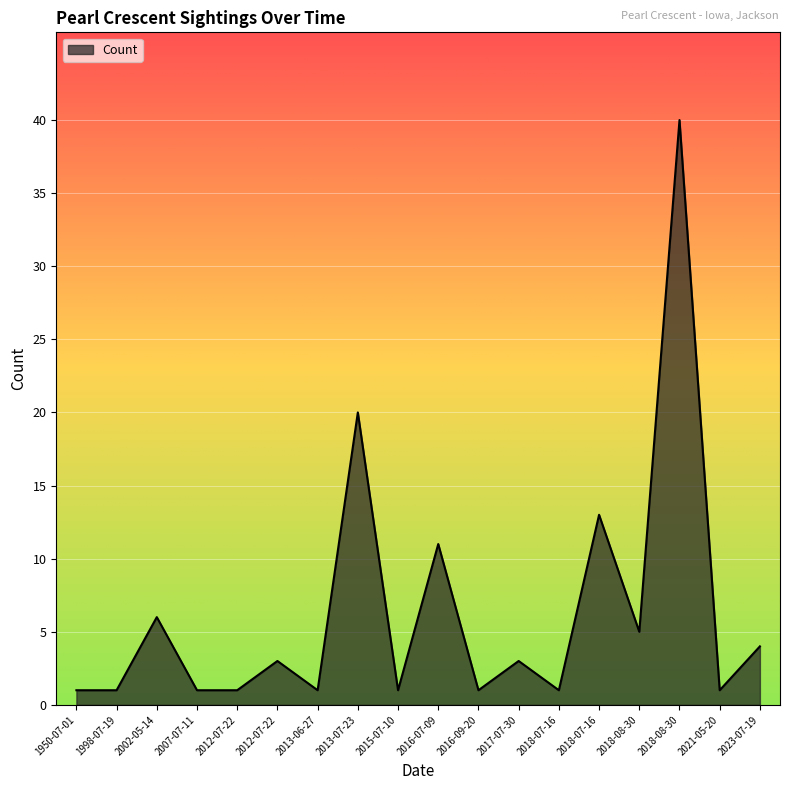

Where does the data first go above 3?

2002-05-14